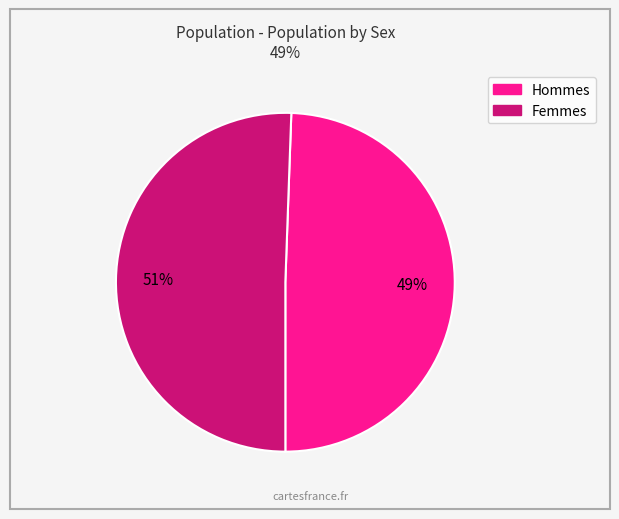

Is there a majority slice in this chart?

Yes